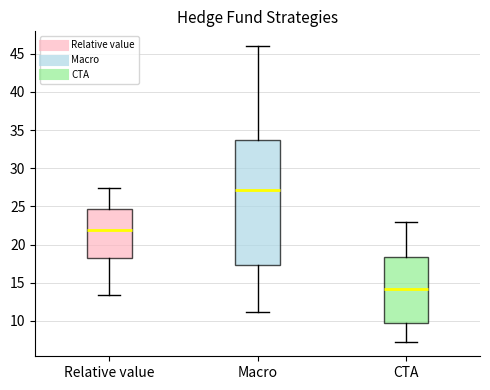

Comparing the boxes themselves (not the whiskers), which one is the tallest?

Macro